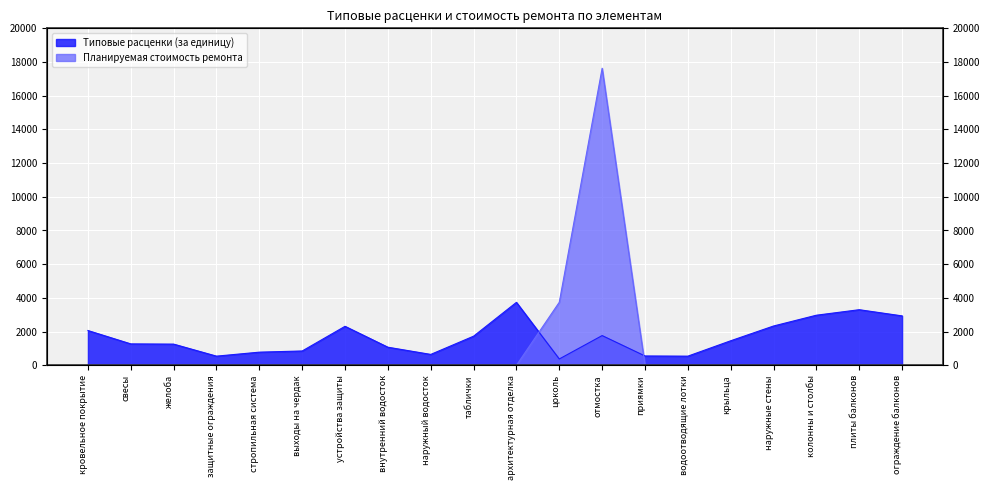

Which series ends up on top after the final intersection of Типовые расценки (за единицу) and Планируемая стоимость ремонта?

Типовые расценки (за единицу)